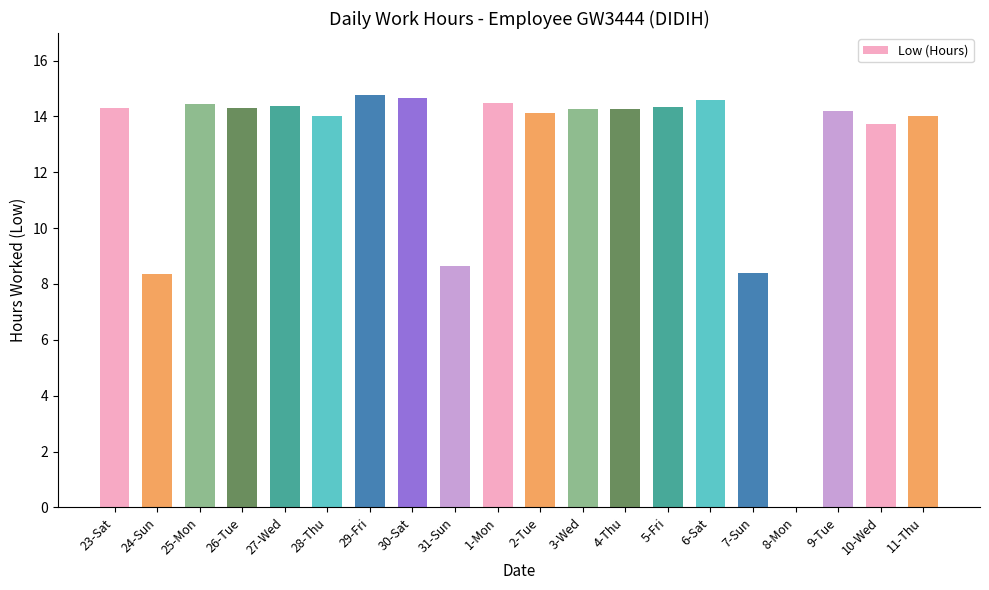

Count the number of data series in this chart.

1